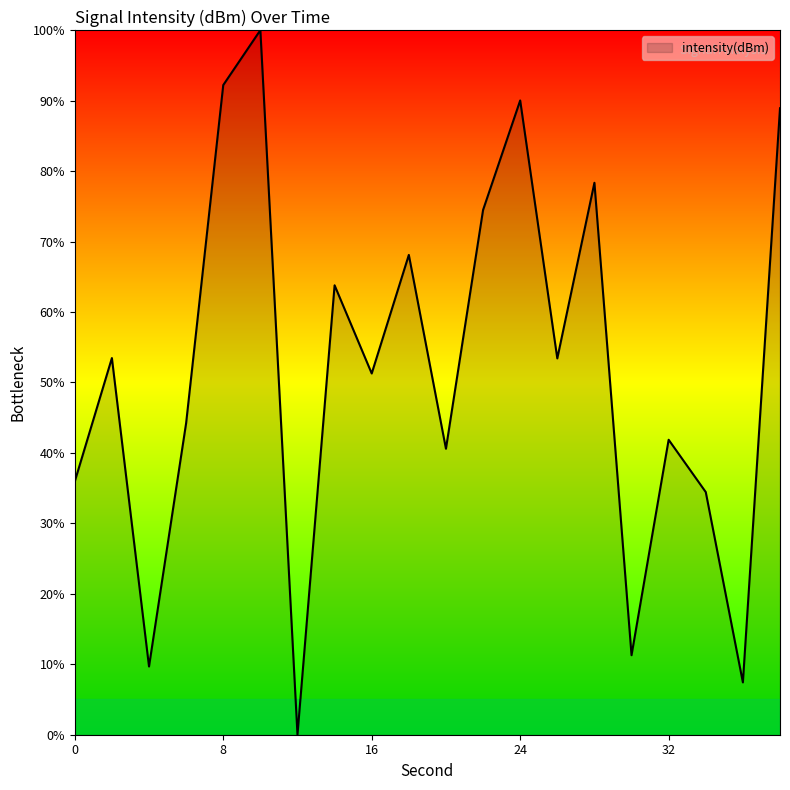

What is the difference between the maximum and minimum values?

100.0